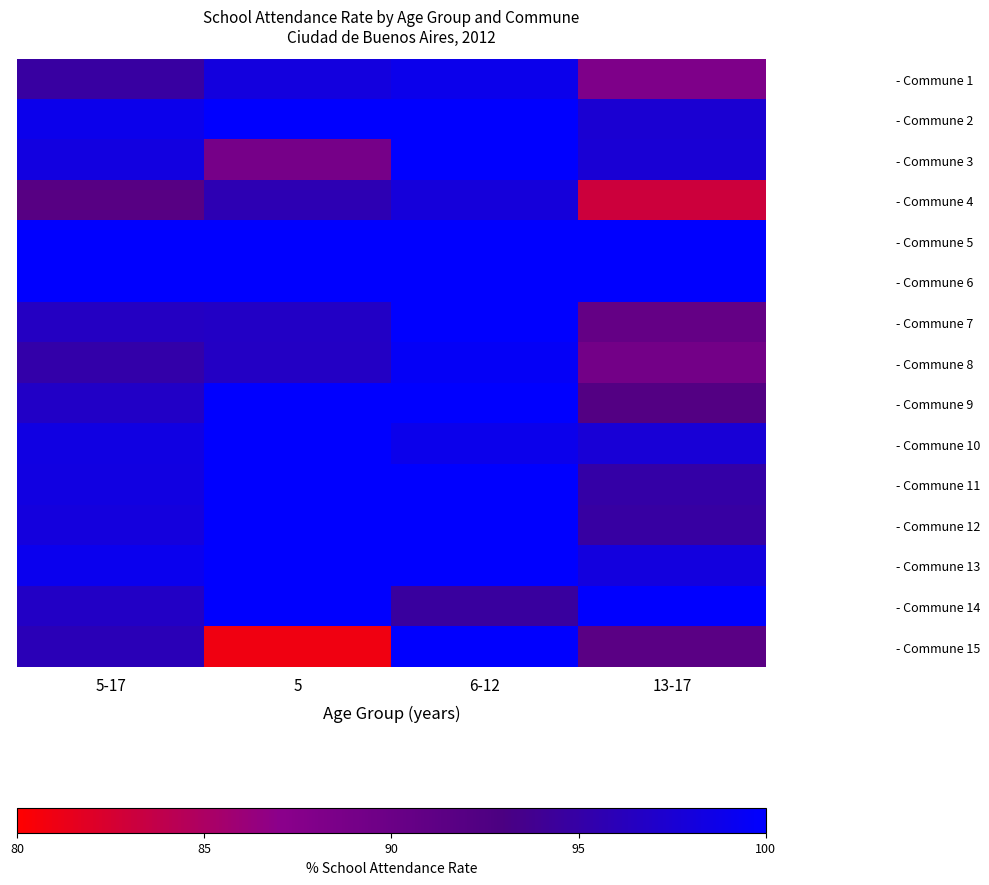

Reading right to left, transcribe all the data shown in this chart.

- Commune 1: 13-17=88.1	6-12=98.9	5=98.2	5-17=94.7
- Commune 2: 13-17=97.4	6-12=100.0	5=100.0	5-17=98.9
- Commune 3: 13-17=97.6	6-12=100.0	5=88.9	5-17=98.2
- Commune 4: 13-17=83.1	6-12=98.0	5=95.8	5-17=91.8
- Commune 5: 13-17=100.0	6-12=100.0	5=100.0	5-17=100.0
- Commune 6: 13-17=100.0	6-12=100.0	5=100.0	5-17=100.0
- Commune 7: 13-17=90.6	6-12=100.0	5=96.8	5-17=96.6
- Commune 8: 13-17=89.2	6-12=99.6	5=96.7	5-17=95.2
- Commune 9: 13-17=92.2	6-12=100.0	5=100.0	5-17=96.8
- Commune 10: 13-17=97.7	6-12=98.9	5=100.0	5-17=98.4
- Commune 11: 13-17=95.1	6-12=100.0	5=100.0	5-17=98.3
- Commune 12: 13-17=94.8	6-12=100.0	5=100.0	5-17=98.1
- Commune 13: 13-17=98.2	6-12=100.0	5=100.0	5-17=99.1
- Commune 14: 13-17=100.0	6-12=94.6	5=100.0	5-17=96.7
- Commune 15: 13-17=91.5	6-12=100.0	5=80.9	5-17=95.9